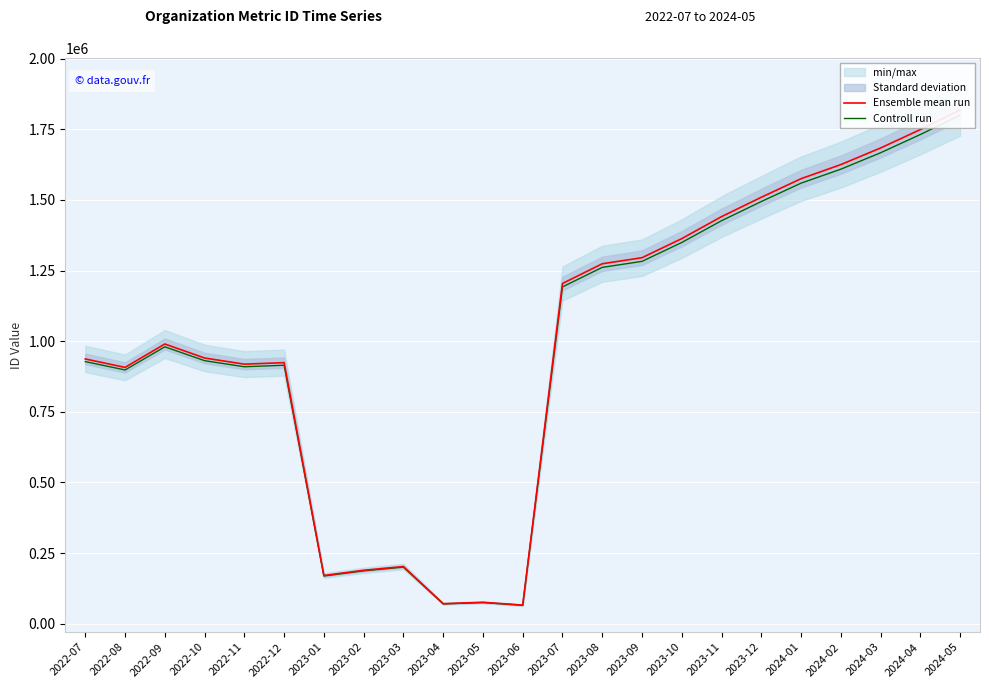

Where is the first local maximum for Controll run?

2022-09